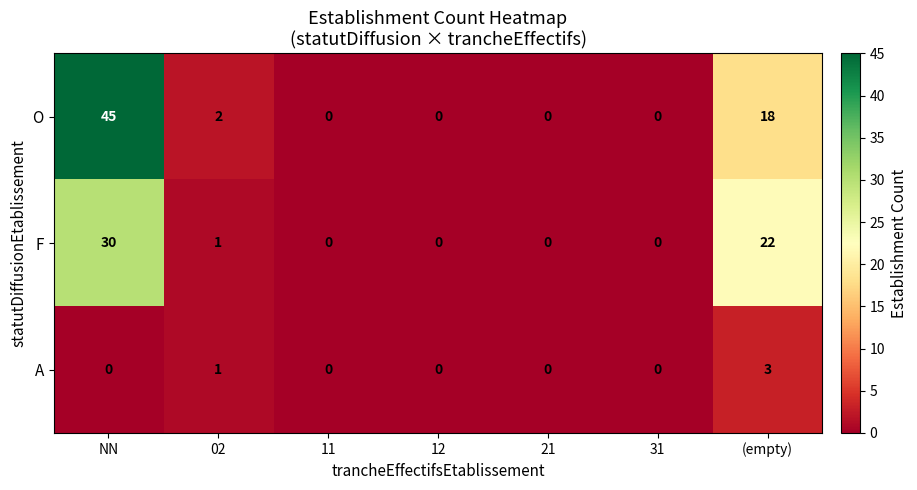

Reading left to right, transcribe all the data shown in this chart.

O: 45	2	0	0	0	0	18
F: 30	1	0	0	0	0	22
A: 0	1	0	0	0	0	3